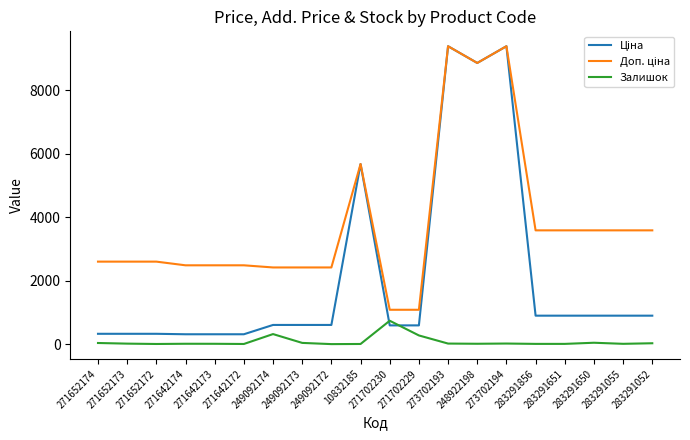

What is the greatest value displayed?

9384.0